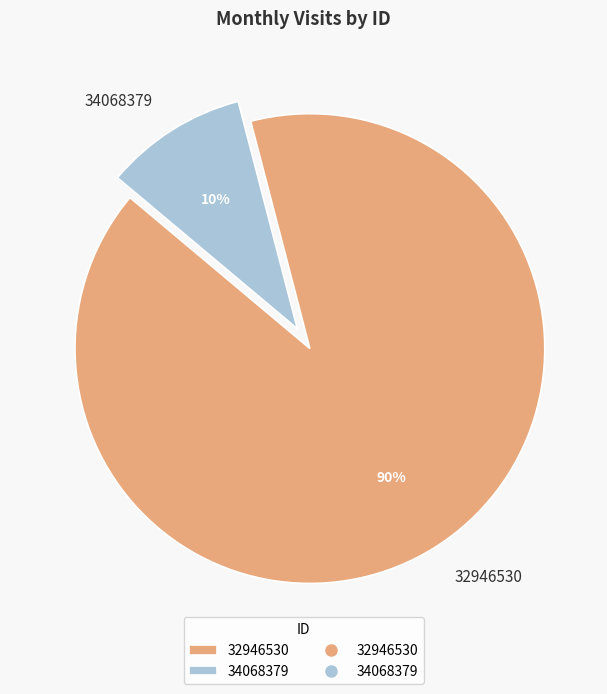

Which has a higher value, 32946530 or 34068379?

32946530